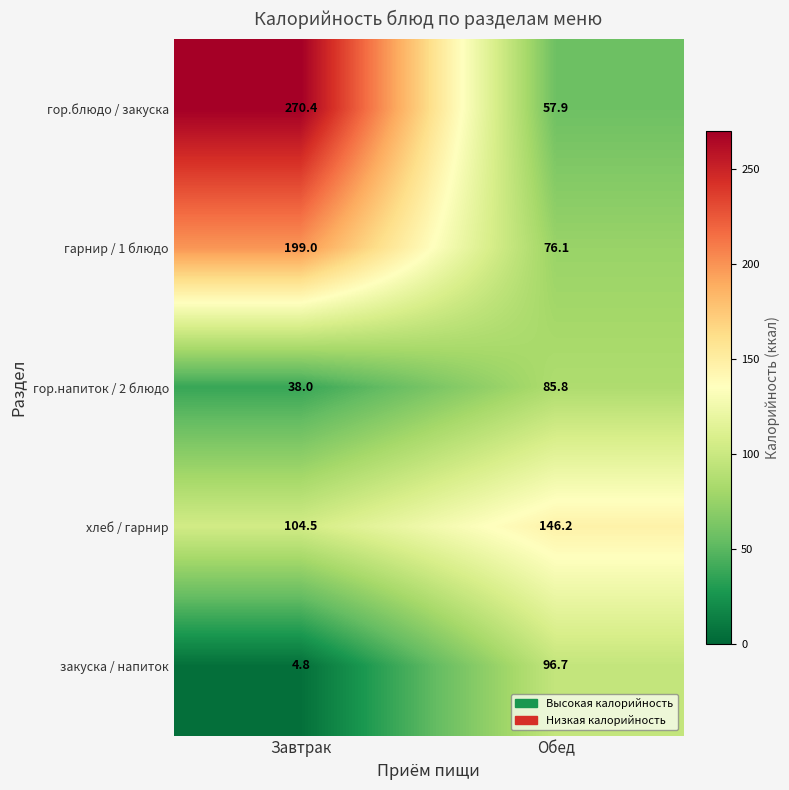

How many values in the гарнир / 1 блюдо series are below 199?

1